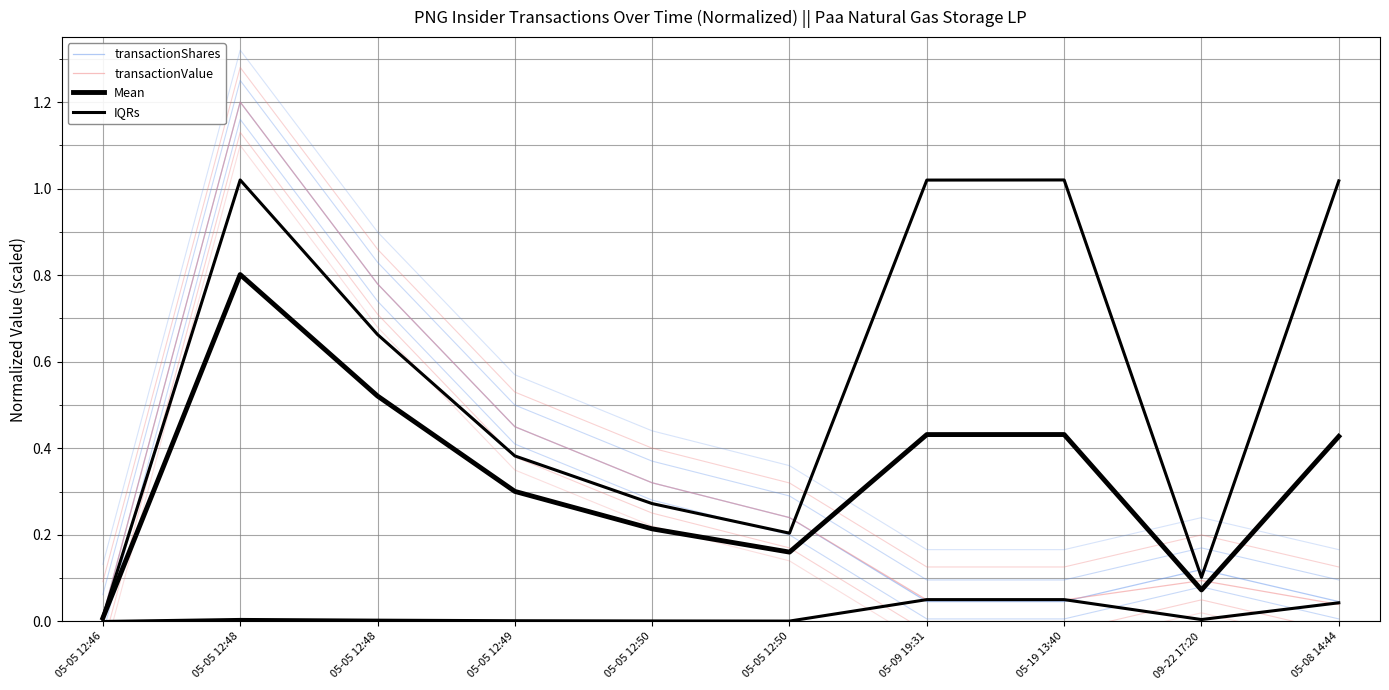

What is the spread (max minus min) of values at 05-05 12:50?

0.1